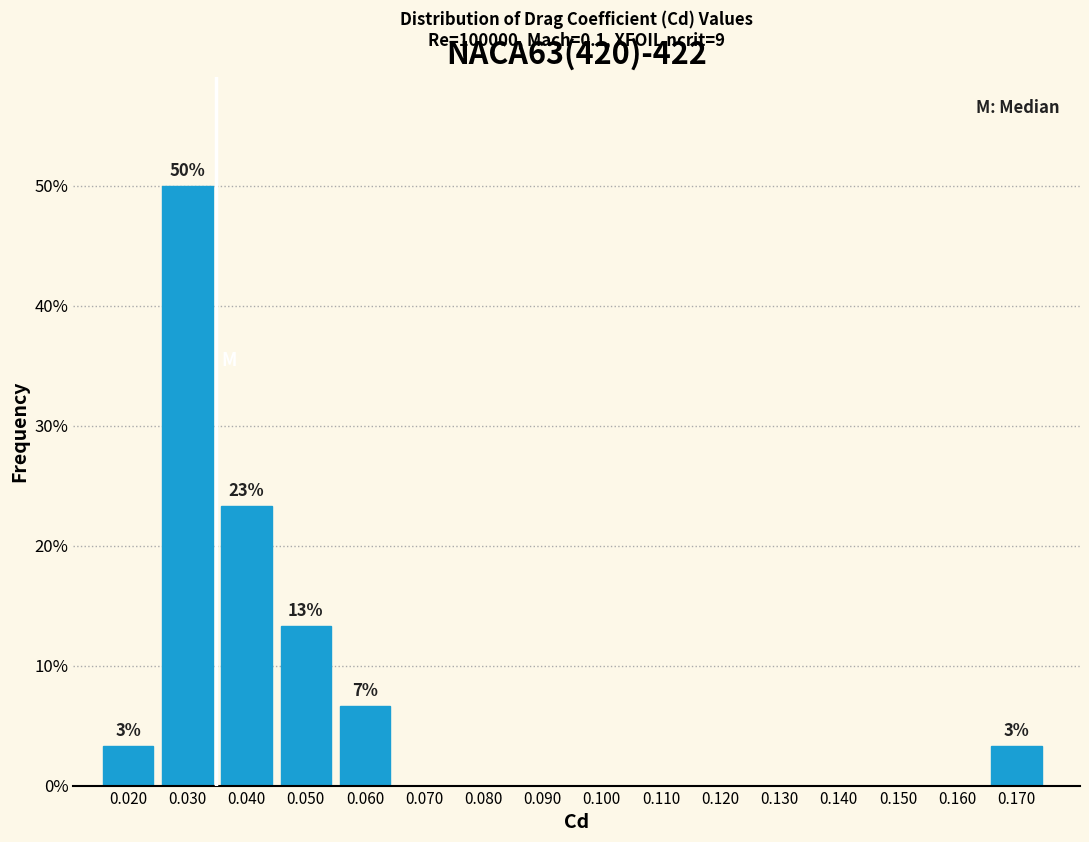

Reading right to left, list all the values displayed in this chart.

0.170=3.3	0.160=0.0	0.150=0.0	0.140=0.0	0.130=0.0	0.120=0.0	0.110=0.0	0.100=0.0	0.090=0.0	0.080=0.0	0.070=0.0	0.060=6.7	0.050=13.3	0.040=23.3	0.030=50.0	0.020=3.3